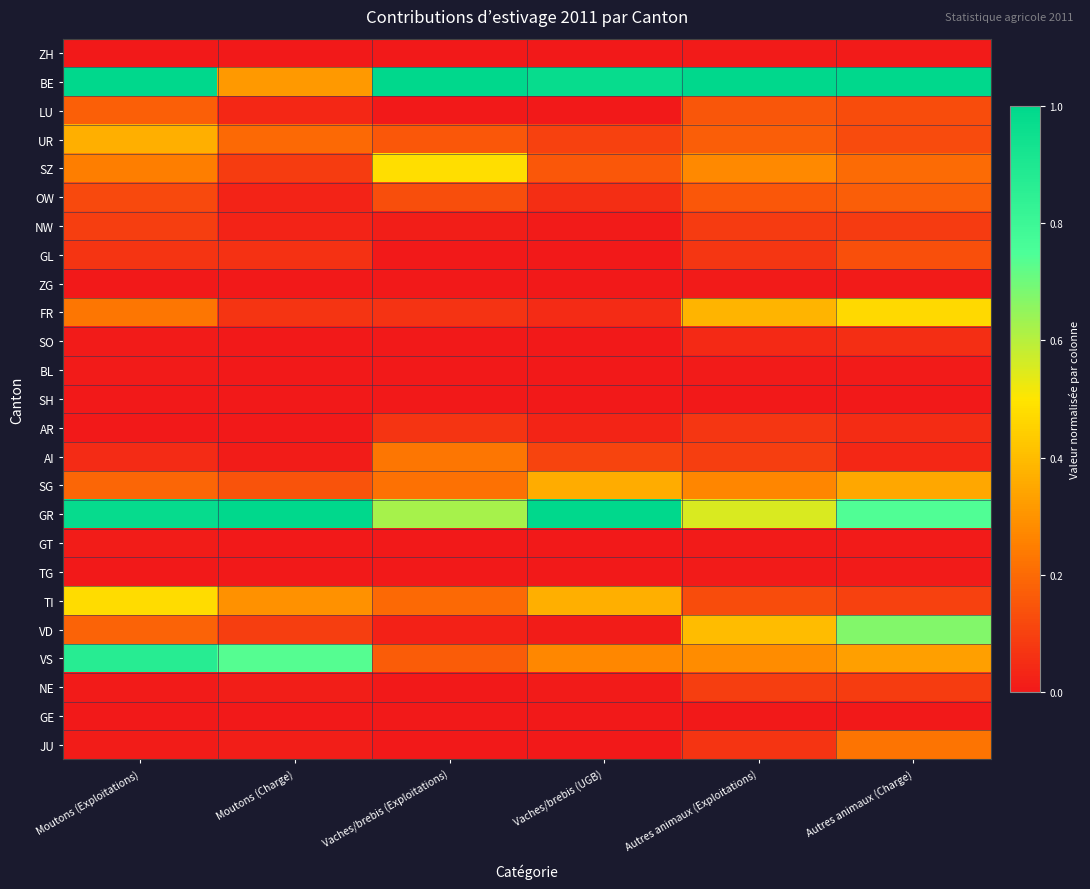

Reading left to right, extract all data points from this chart.

ZH: Moutons (Exploitations)=0.0	Moutons (Charge)=0.0	Vaches/brebis (Exploitations)=0.0	Vaches/brebis (UGB)=0.0	Autres animaux (Exploitations)=0.0	Autres animaux (Charge)=0.0
BE: Moutons (Exploitations)=1.0	Moutons (Charge)=0.3	Vaches/brebis (Exploitations)=1.0	Vaches/brebis (UGB)=1.0	Autres animaux (Exploitations)=1.0	Autres animaux (Charge)=1.0
LU: Moutons (Exploitations)=0.2	Moutons (Charge)=0.0	Vaches/brebis (Exploitations)=0.0	Vaches/brebis (UGB)=0.0	Autres animaux (Exploitations)=0.2	Autres animaux (Charge)=0.1
UR: Moutons (Exploitations)=0.4	Moutons (Charge)=0.2	Vaches/brebis (Exploitations)=0.2	Vaches/brebis (UGB)=0.1	Autres animaux (Exploitations)=0.2	Autres animaux (Charge)=0.1
SZ: Moutons (Exploitations)=0.2	Moutons (Charge)=0.1	Vaches/brebis (Exploitations)=0.5	Vaches/brebis (UGB)=0.2	Autres animaux (Exploitations)=0.3	Autres animaux (Charge)=0.2
OW: Moutons (Exploitations)=0.1	Moutons (Charge)=0.0	Vaches/brebis (Exploitations)=0.1	Vaches/brebis (UGB)=0.1	Autres animaux (Exploitations)=0.2	Autres animaux (Charge)=0.2
NW: Moutons (Exploitations)=0.1	Moutons (Charge)=0.0	Vaches/brebis (Exploitations)=0.0	Vaches/brebis (UGB)=0.0	Autres animaux (Exploitations)=0.1	Autres animaux (Charge)=0.1
GL: Moutons (Exploitations)=0.1	Moutons (Charge)=0.1	Vaches/brebis (Exploitations)=0.0	Vaches/brebis (UGB)=0.0	Autres animaux (Exploitations)=0.1	Autres animaux (Charge)=0.1
ZG: Moutons (Exploitations)=0.0	Moutons (Charge)=0.0	Vaches/brebis (Exploitations)=0.0	Vaches/brebis (UGB)=0.0	Autres animaux (Exploitations)=0.0	Autres animaux (Charge)=0.0
FR: Moutons (Exploitations)=0.2	Moutons (Charge)=0.1	Vaches/brebis (Exploitations)=0.1	Vaches/brebis (UGB)=0.0	Autres animaux (Exploitations)=0.4	Autres animaux (Charge)=0.5
SO: Moutons (Exploitations)=0.0	Moutons (Charge)=0.0	Vaches/brebis (Exploitations)=0.0	Vaches/brebis (UGB)=0.0	Autres animaux (Exploitations)=0.0	Autres animaux (Charge)=0.1
BL: Moutons (Exploitations)=0.0	Moutons (Charge)=0.0	Vaches/brebis (Exploitations)=0.0	Vaches/brebis (UGB)=0.0	Autres animaux (Exploitations)=0.0	Autres animaux (Charge)=0.0
SH: Moutons (Exploitations)=0.0	Moutons (Charge)=0.0	Vaches/brebis (Exploitations)=0.0	Vaches/brebis (UGB)=0.0	Autres animaux (Exploitations)=0.0	Autres animaux (Charge)=0.0
AR: Moutons (Exploitations)=0.0	Moutons (Charge)=0.0	Vaches/brebis (Exploitations)=0.1	Vaches/brebis (UGB)=0.0	Autres animaux (Exploitations)=0.1	Autres animaux (Charge)=0.0
AI: Moutons (Exploitations)=0.0	Moutons (Charge)=0.0	Vaches/brebis (Exploitations)=0.2	Vaches/brebis (UGB)=0.1	Autres animaux (Exploitations)=0.1	Autres animaux (Charge)=0.0
SG: Moutons (Exploitations)=0.2	Moutons (Charge)=0.1	Vaches/brebis (Exploitations)=0.2	Vaches/brebis (UGB)=0.4	Autres animaux (Exploitations)=0.3	Autres animaux (Charge)=0.3
GR: Moutons (Exploitations)=1.0	Moutons (Charge)=1.0	Vaches/brebis (Exploitations)=0.6	Vaches/brebis (UGB)=1.0	Autres animaux (Exploitations)=0.6	Autres animaux (Charge)=0.7
GT: Moutons (Exploitations)=0.0	Moutons (Charge)=0.0	Vaches/brebis (Exploitations)=0.0	Vaches/brebis (UGB)=0.0	Autres animaux (Exploitations)=0.0	Autres animaux (Charge)=0.0
TG: Moutons (Exploitations)=0.0	Moutons (Charge)=0.0	Vaches/brebis (Exploitations)=0.0	Vaches/brebis (UGB)=0.0	Autres animaux (Exploitations)=0.0	Autres animaux (Charge)=0.0
TI: Moutons (Exploitations)=0.5	Moutons (Charge)=0.3	Vaches/brebis (Exploitations)=0.2	Vaches/brebis (UGB)=0.4	Autres animaux (Exploitations)=0.1	Autres animaux (Charge)=0.1
VD: Moutons (Exploitations)=0.2	Moutons (Charge)=0.1	Vaches/brebis (Exploitations)=0.0	Vaches/brebis (UGB)=0.0	Autres animaux (Exploitations)=0.4	Autres animaux (Charge)=0.7
VS: Moutons (Exploitations)=0.9	Moutons (Charge)=0.7	Vaches/brebis (Exploitations)=0.2	Vaches/brebis (UGB)=0.3	Autres animaux (Exploitations)=0.3	Autres animaux (Charge)=0.3
NE: Moutons (Exploitations)=0.0	Moutons (Charge)=0.0	Vaches/brebis (Exploitations)=0.0	Vaches/brebis (UGB)=0.0	Autres animaux (Exploitations)=0.1	Autres animaux (Charge)=0.1
GE: Moutons (Exploitations)=0.0	Moutons (Charge)=0.0	Vaches/brebis (Exploitations)=0.0	Vaches/brebis (UGB)=0.0	Autres animaux (Exploitations)=0.0	Autres animaux (Charge)=0.0
JU: Moutons (Exploitations)=0.0	Moutons (Charge)=0.0	Vaches/brebis (Exploitations)=0.0	Vaches/brebis (UGB)=0.0	Autres animaux (Exploitations)=0.1	Autres animaux (Charge)=0.2